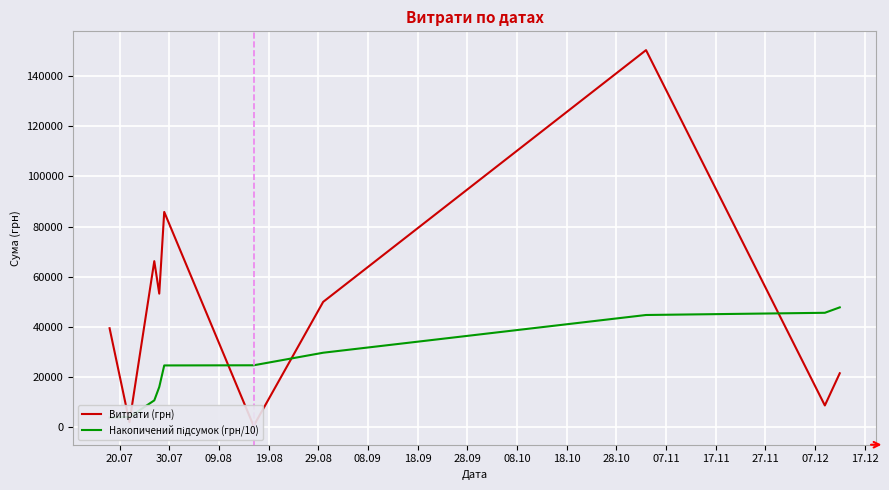

What is the minimum value shown in the chart?

609.0